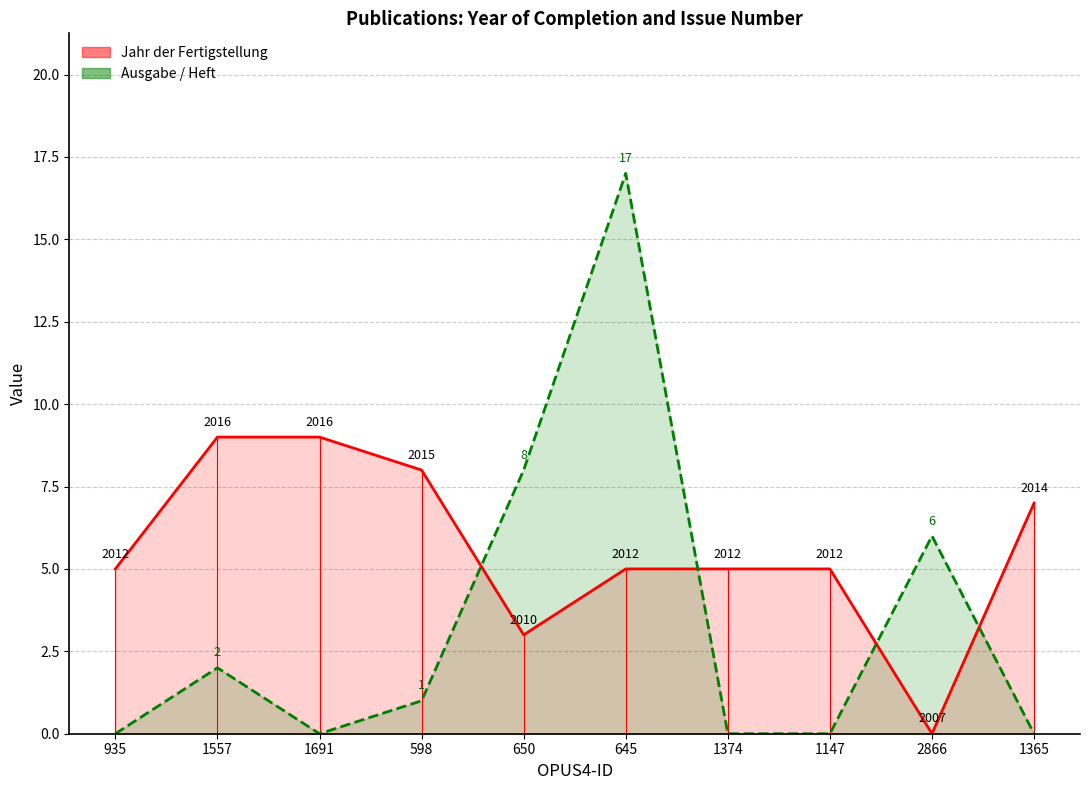

What position from the left is 1365?

10